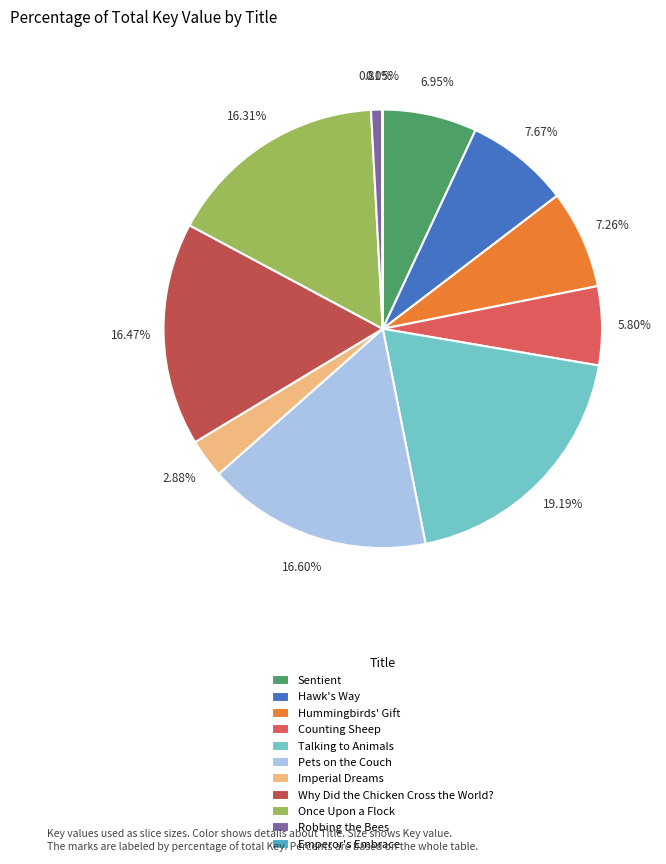

Does any single category account for the majority?

No